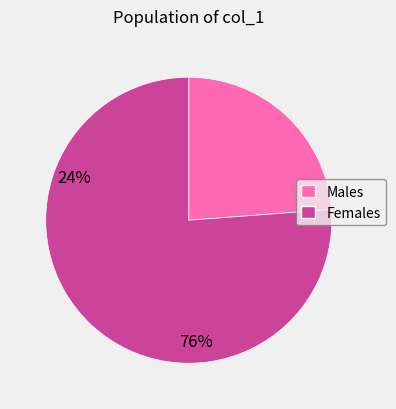

Does any single category account for the majority?

Yes